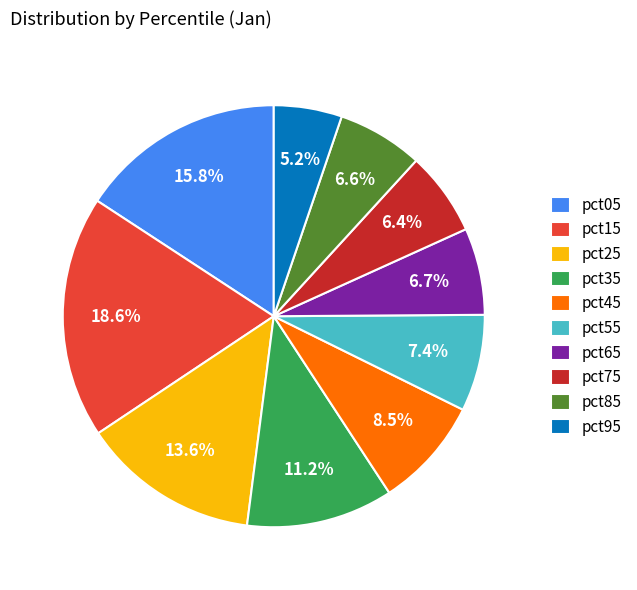

To the nearest percent, what is the difference between the pct65 and pct55 slice percentages?

1%